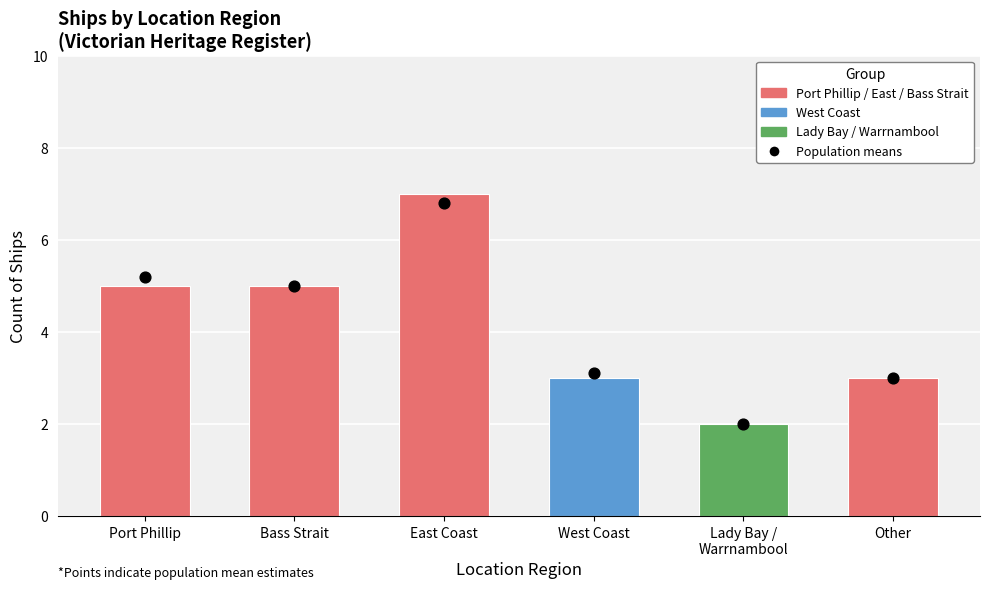

What is the change in value from Port Phillip to Other?

-2.2